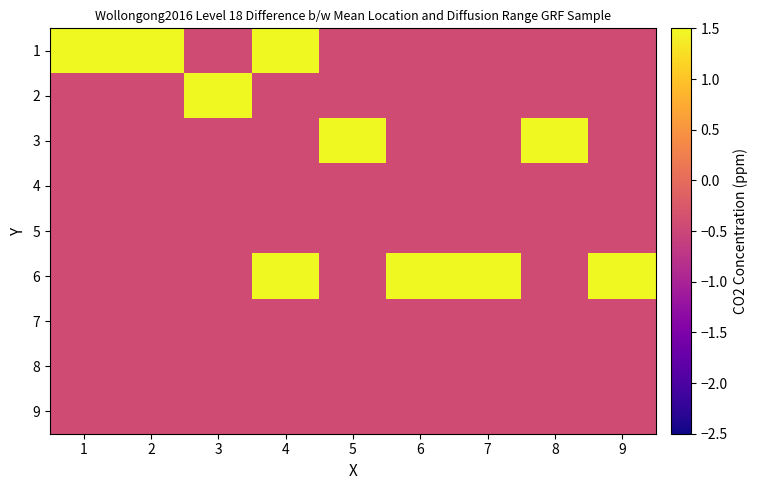

Reading left to right, what are all the values shown in this chart?

1: 1=2.4	2=2.4	3=-0.4	4=2.4	5=-0.4	6=-0.4	7=-0.4	8=-0.4	9=-0.4
2: 1=-0.4	2=-0.4	3=2.4	4=-0.4	5=-0.4	6=-0.4	7=-0.4	8=-0.4	9=-0.4
3: 1=-0.4	2=-0.4	3=-0.4	4=-0.4	5=2.4	6=-0.4	7=-0.4	8=2.4	9=-0.4
4: 1=-0.4	2=-0.4	3=-0.4	4=-0.4	5=-0.4	6=-0.4	7=-0.4	8=-0.4	9=-0.4
5: 1=-0.4	2=-0.4	3=-0.4	4=-0.4	5=-0.4	6=-0.4	7=-0.4	8=-0.4	9=-0.4
6: 1=-0.4	2=-0.4	3=-0.4	4=2.4	5=-0.4	6=5.3	7=5.3	8=-0.4	9=2.4
7: 1=-0.4	2=-0.4	3=-0.4	4=-0.4	5=-0.4	6=-0.4	7=-0.4	8=-0.4	9=-0.4
8: 1=-0.4	2=-0.4	3=-0.4	4=-0.4	5=-0.4	6=-0.4	7=-0.4	8=-0.4	9=-0.4
9: 1=-0.4	2=-0.4	3=-0.4	4=-0.4	5=-0.4	6=-0.4	7=-0.4	8=-0.4	9=-0.4